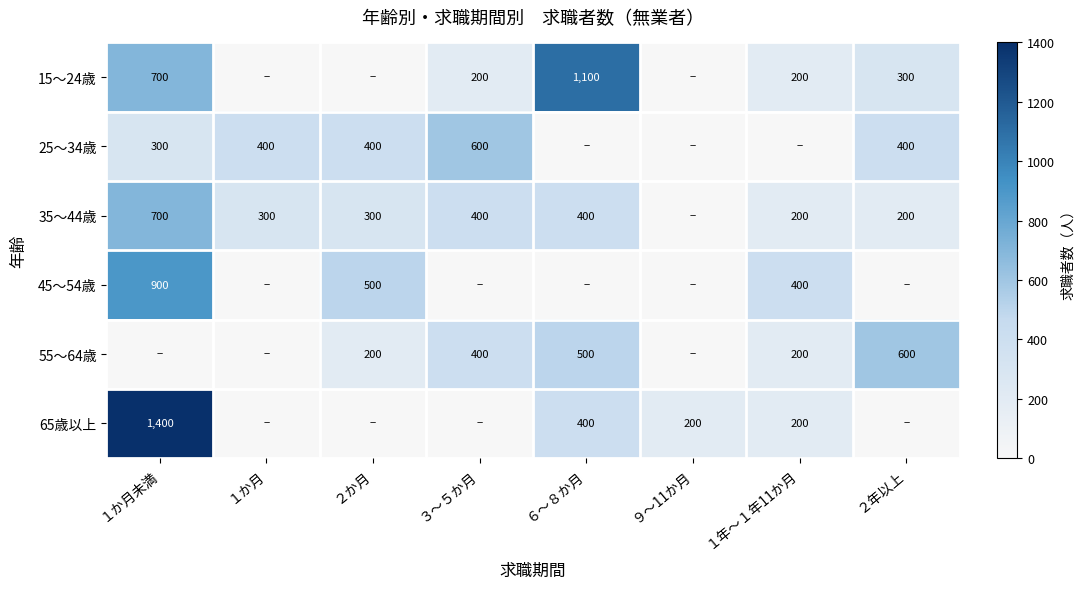

What is the difference between the 15～24歳 values at １年～１年11か月 and １か月未満?

500